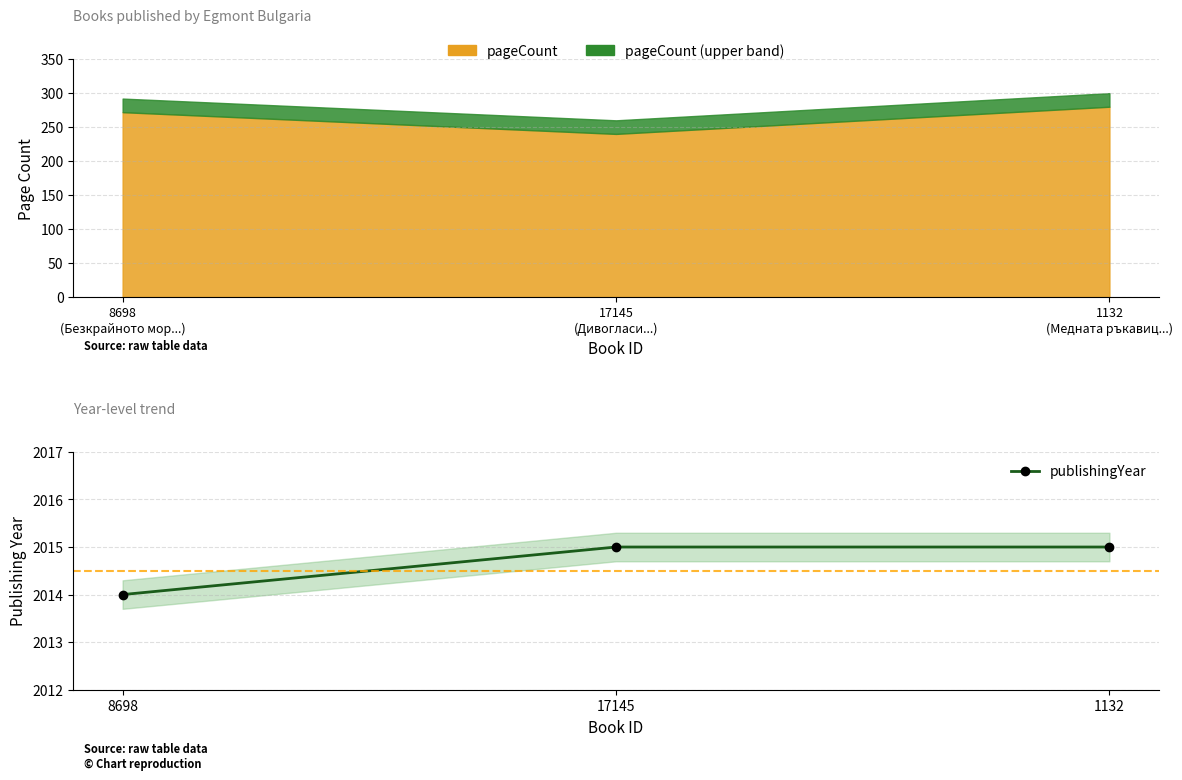

What is the difference between the values at 17145 and 8698?

1